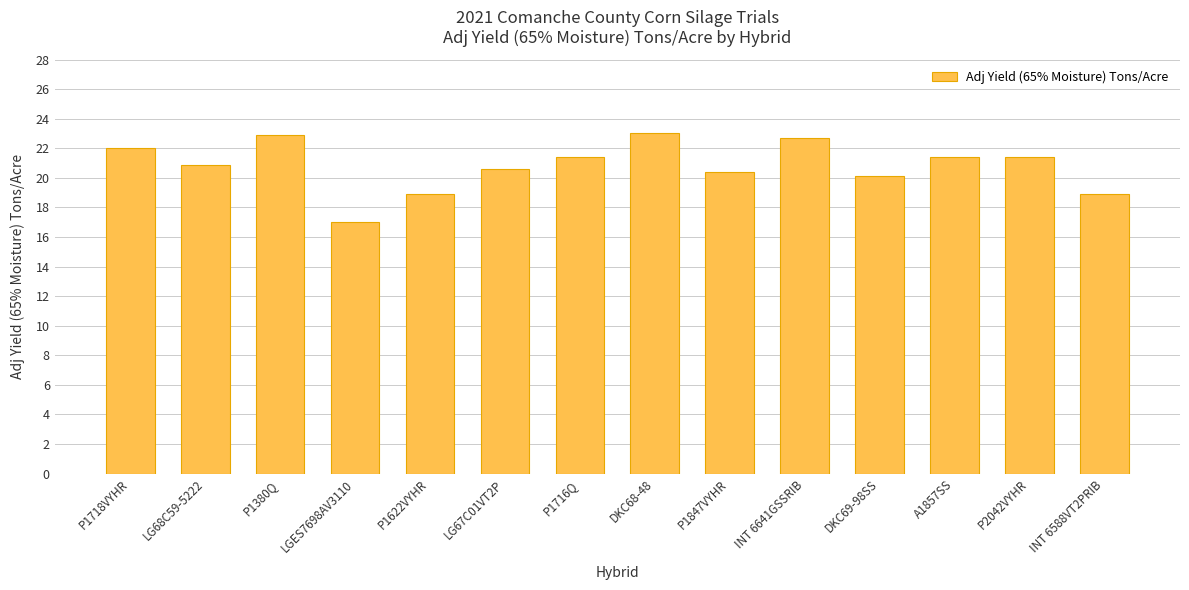

What is the sum of the values at P2042VYHR and P1847VYHR?

41.8